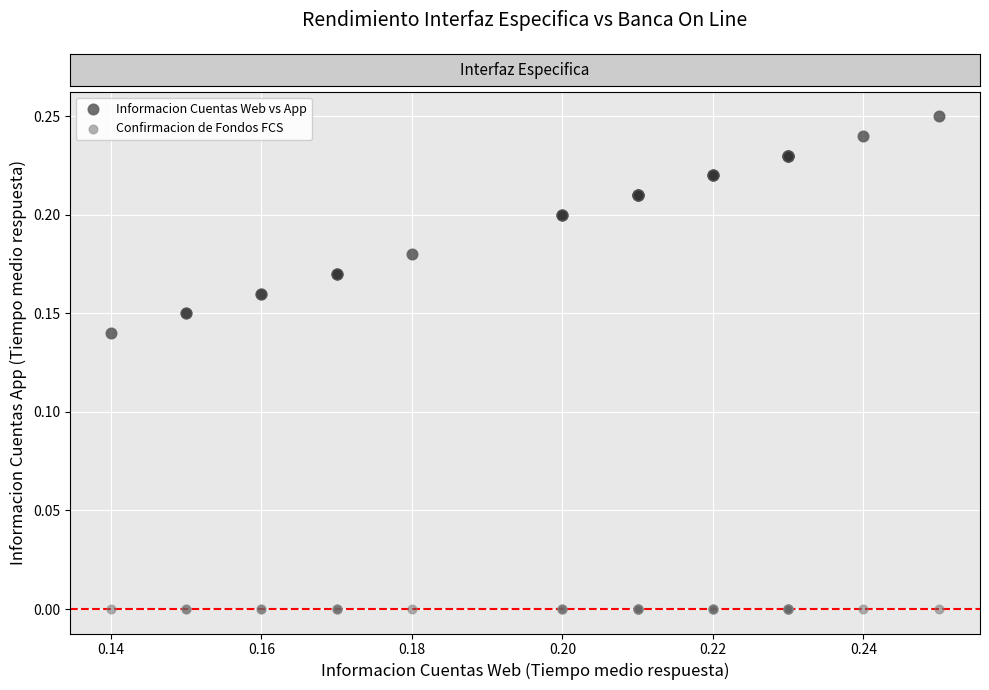

What are all the series names shown in the legend?

Informacion Cuentas Web vs App, Confirmacion de Fondos FCS